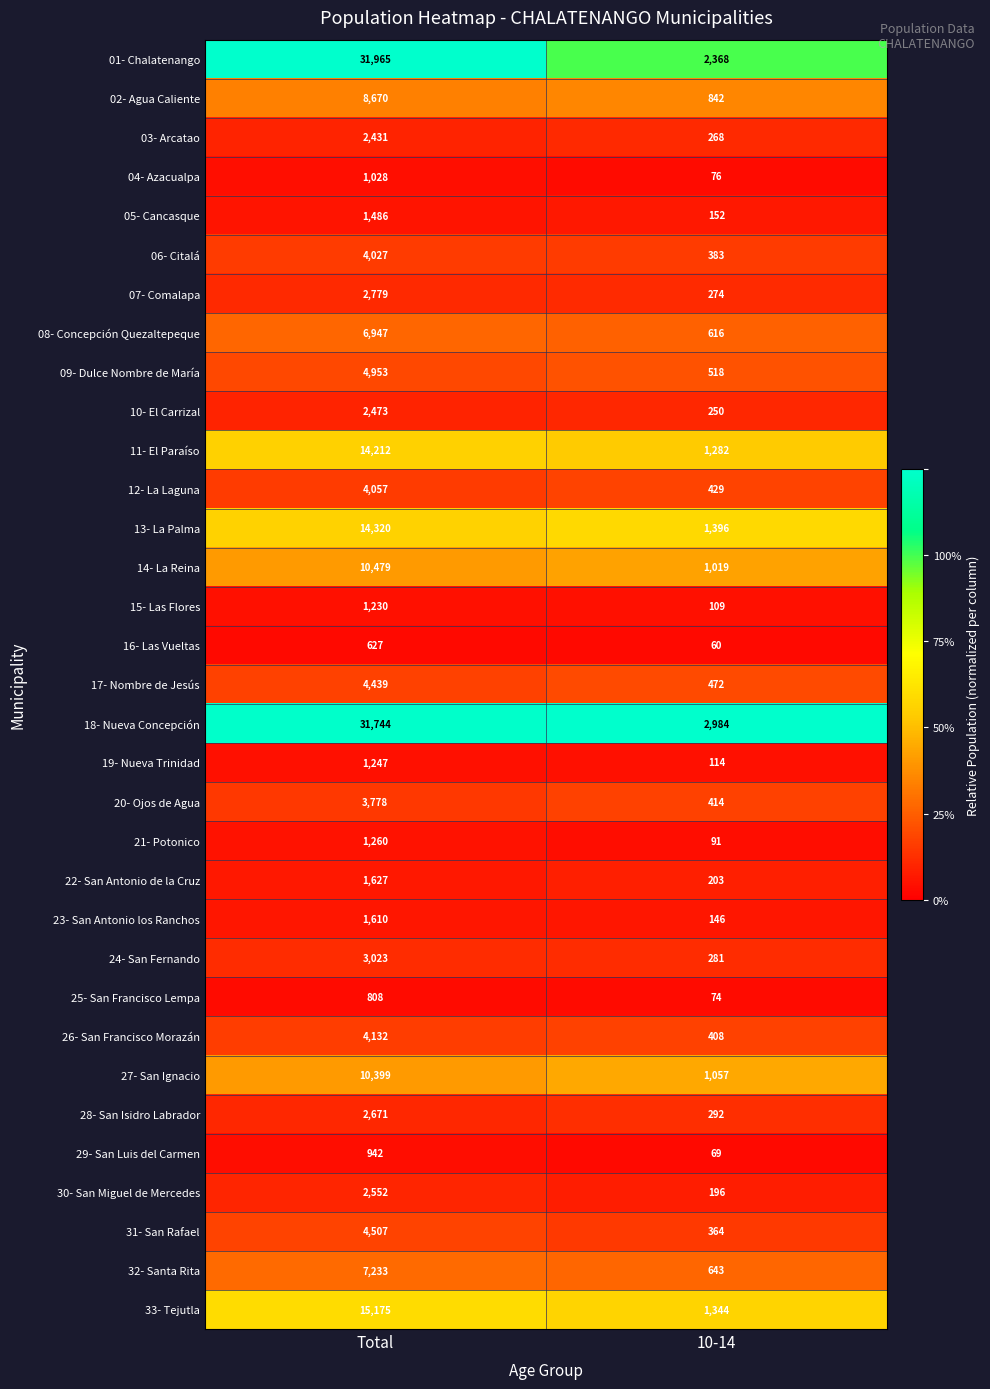

What is the maximum value shown in the chart?

31965